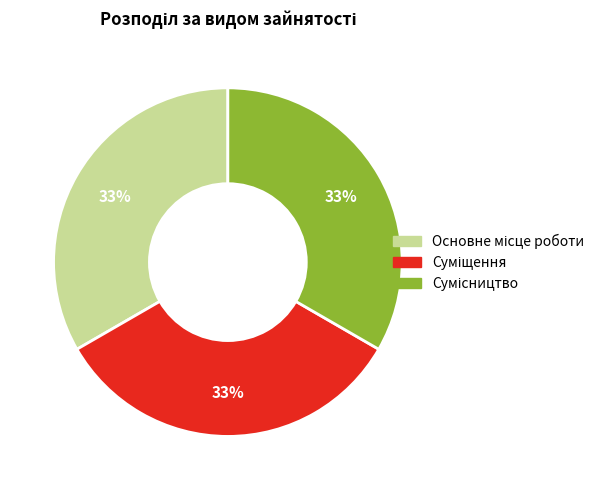

Does any single category account for the majority?

No